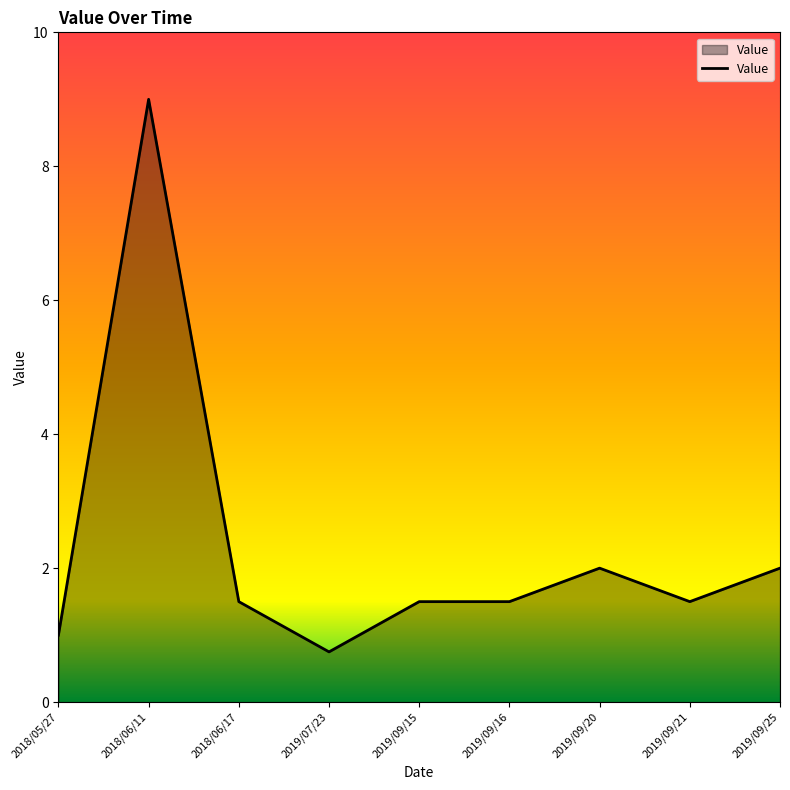

What is the average value?

2.3